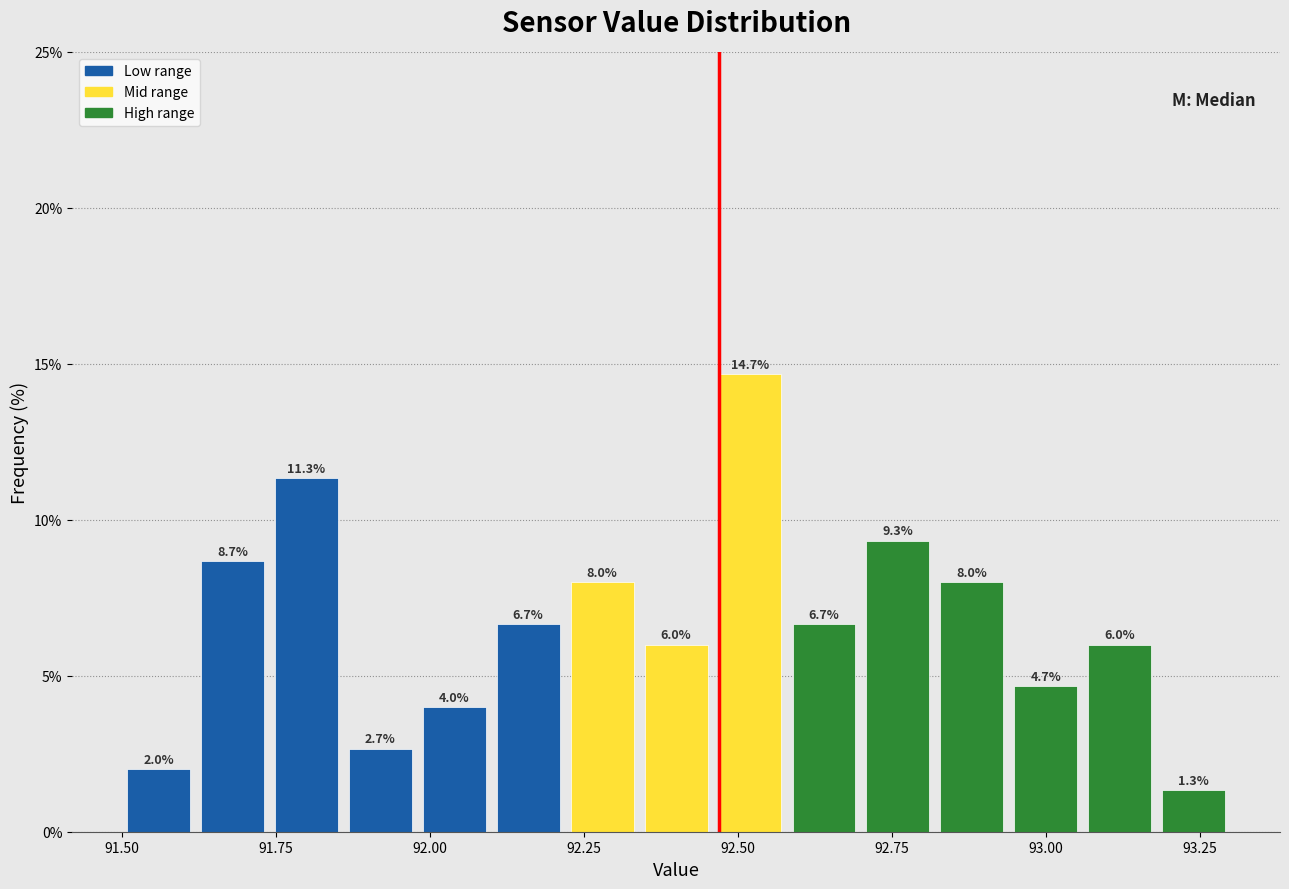

Around what value on the x-axis is the tallest bar? Give the approximate position of its centre, as read against the axis.

92.50